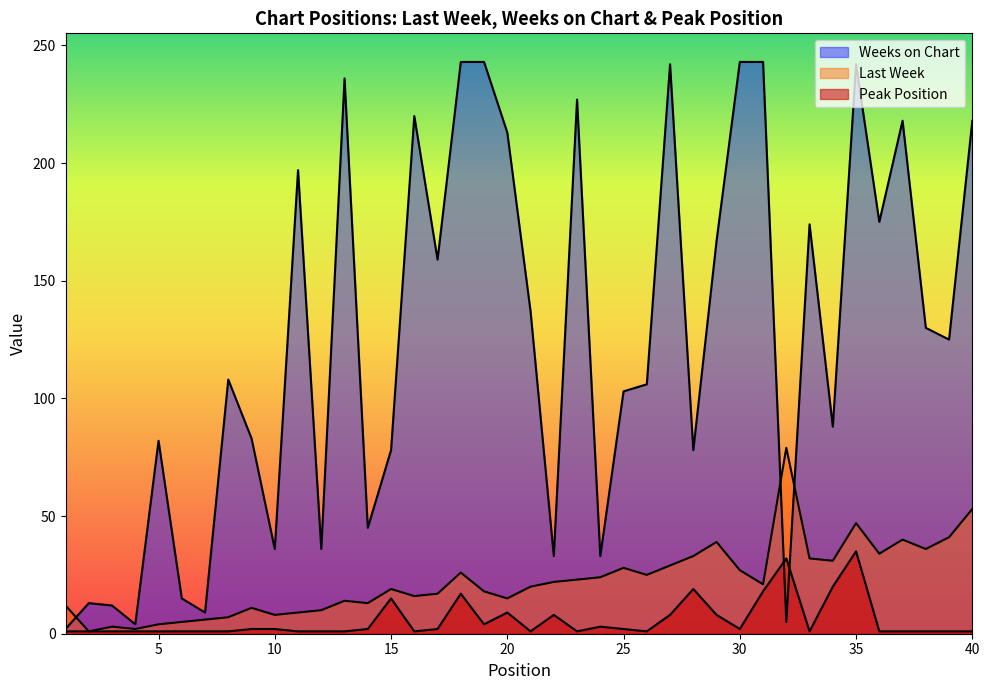

How many interior local valleys does the Last Week series have?

11